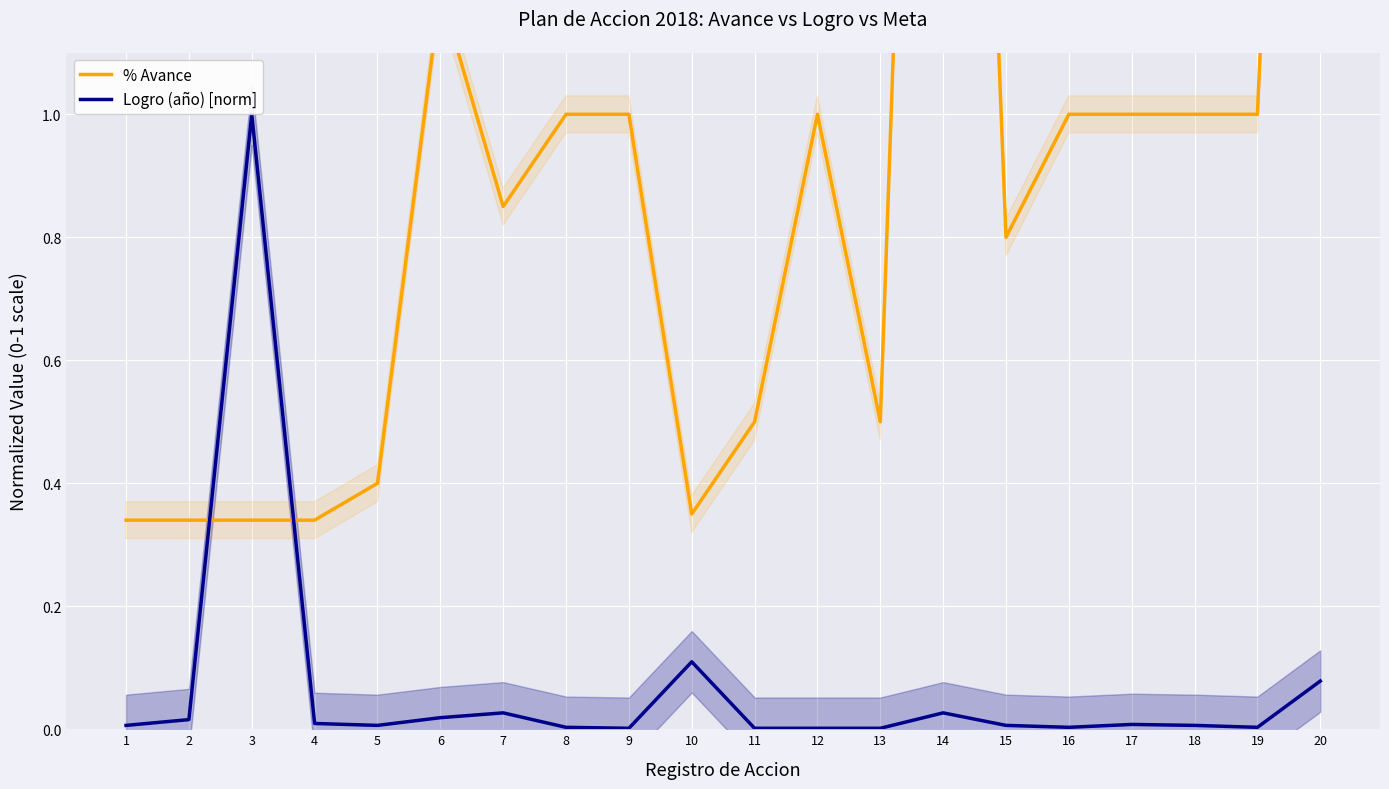

True or false: Logro (año) [norm] and % Avance intersect in this chart.

True